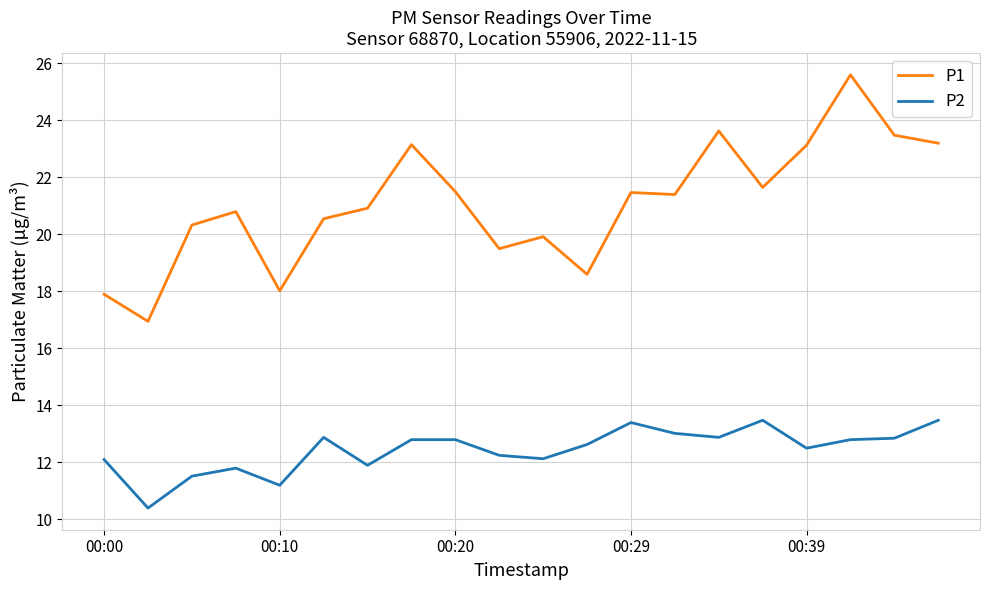

What is the average value of the P1 series?

21.1